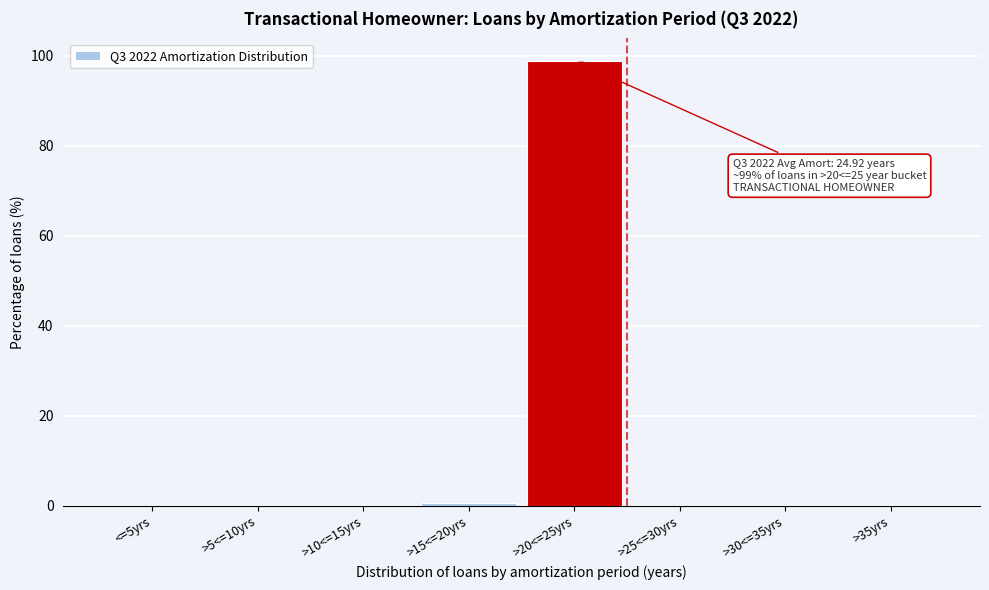

What is the sum of all values?

100.0